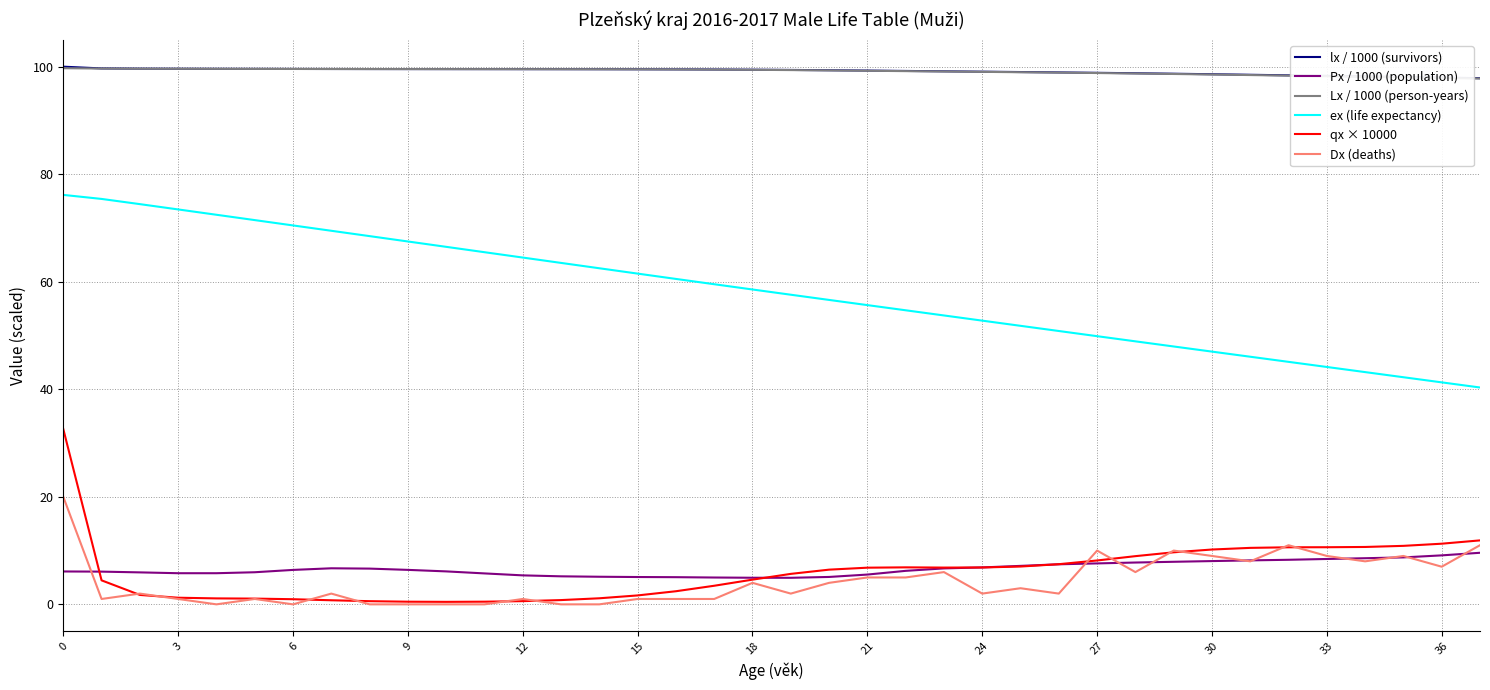

True or false: lx / 1000 (survivors) and Px / 1000 (population) intersect in this chart.

False